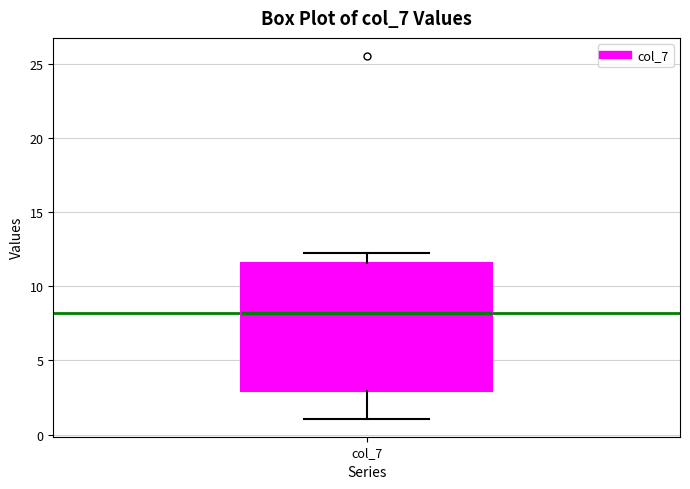

Transcribe this box plot: give where the median line is, the range the box spans, and where the two whiskers end, as read against the y-axis. The values are not printed on the chart, so give them approximately, as read against the axis.

median 8.0, box 3.0 to 11.5, whiskers 1.0 to 12.0